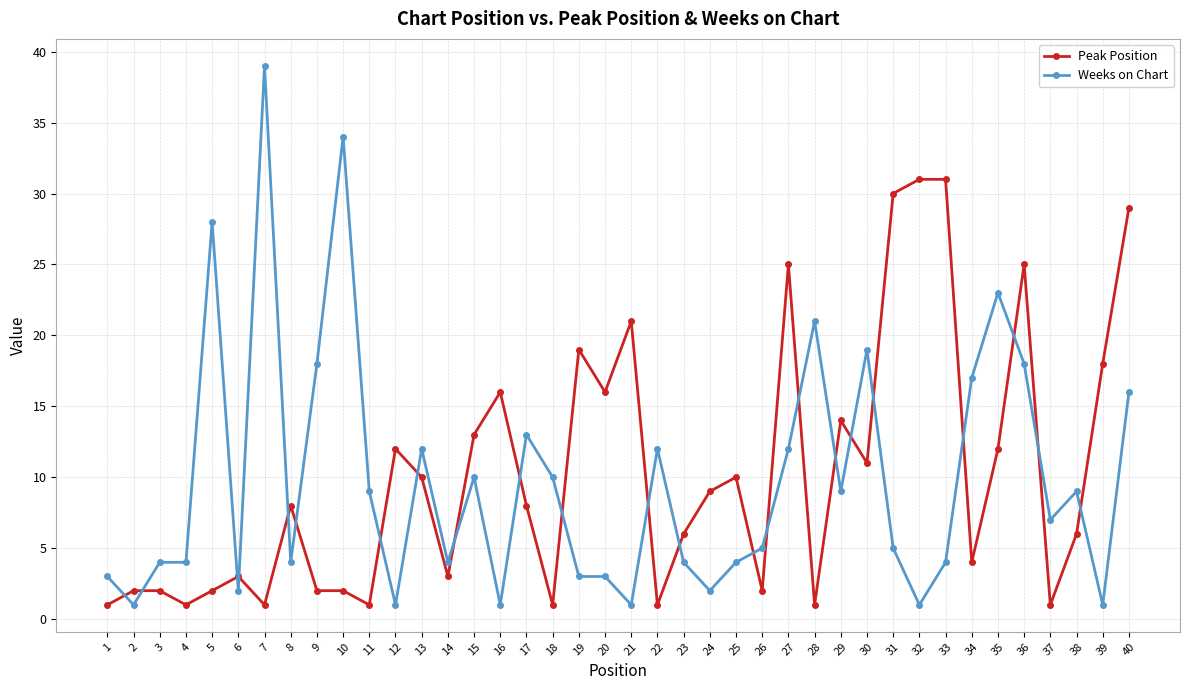

Which series has the widest spread of values?

Weeks on Chart